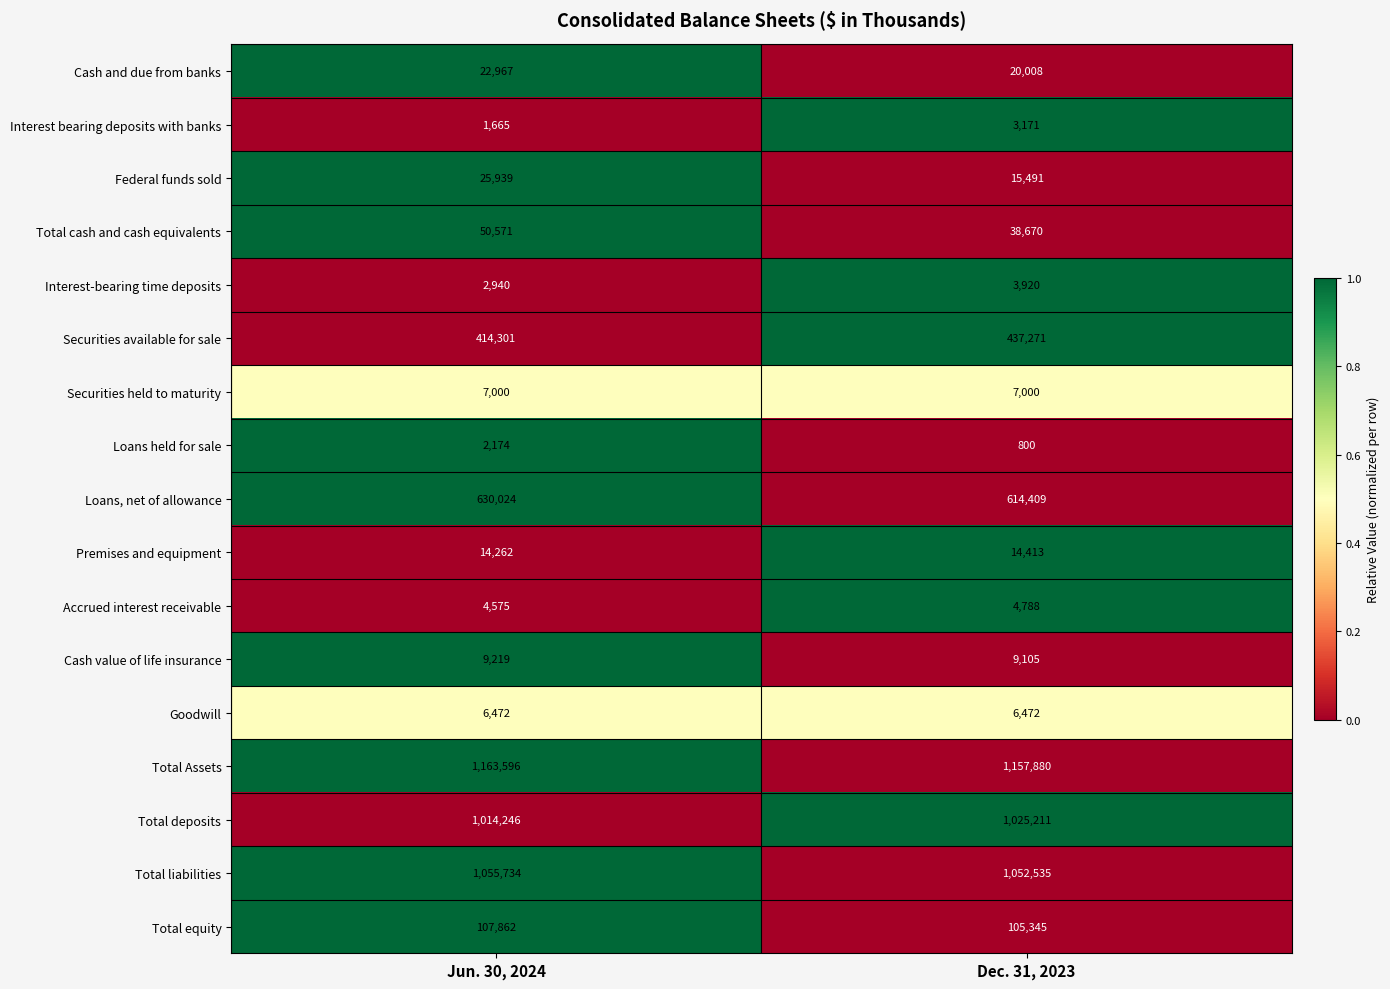

Which category has the lowest value across all series?

Dec. 31, 2023